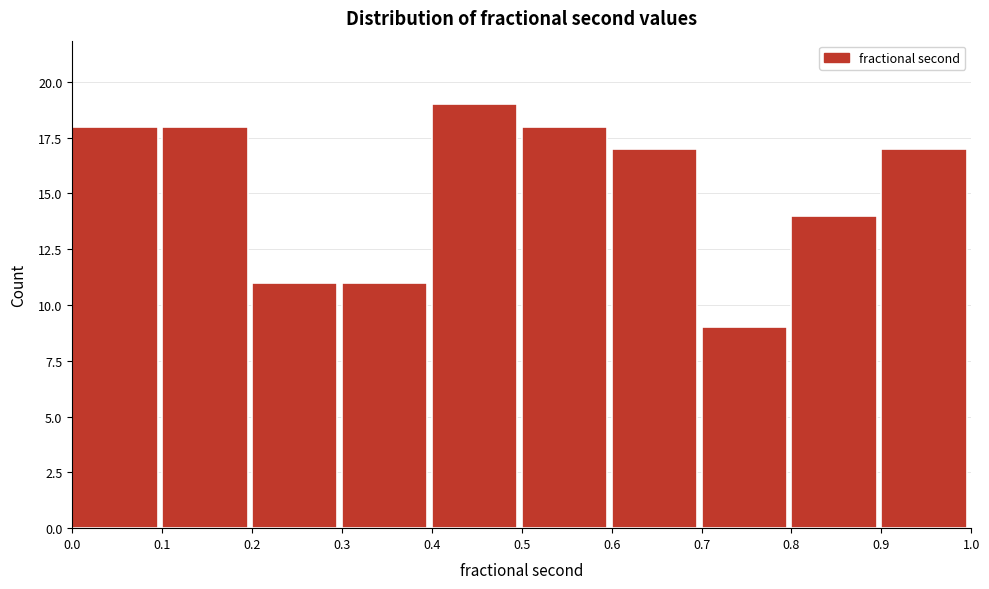

What is the height of the bar covering 0.4 to 0.5 on the x-axis? The values are not printed on the chart, so give them approximately, as read against the axis.

19